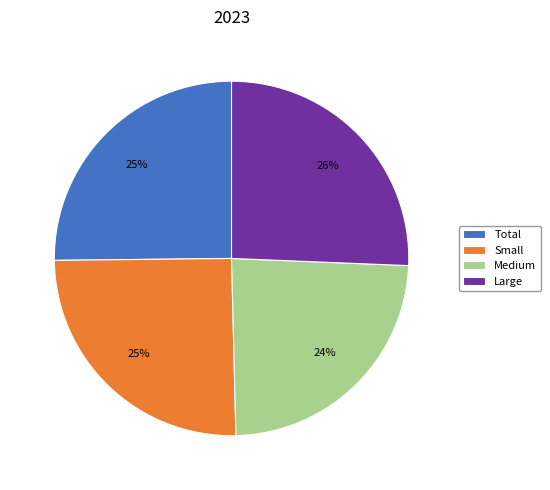

Is it true that Small is 25% of the pie?

True